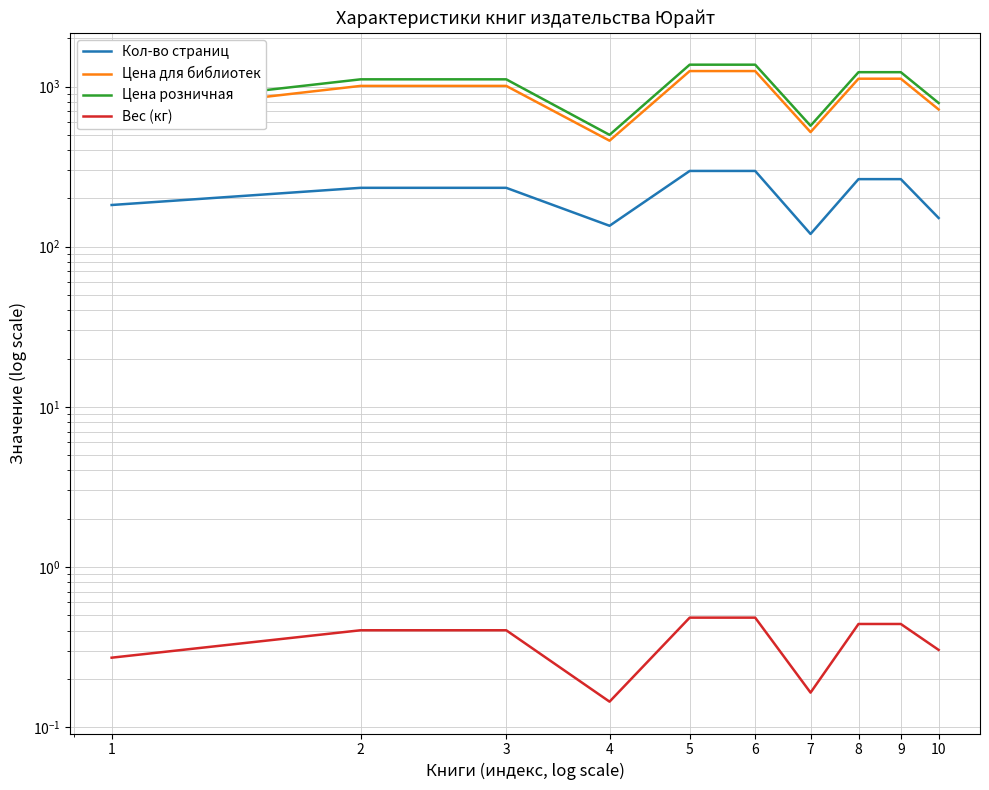

How many Вес (кг) values are between 0 and 1?

10